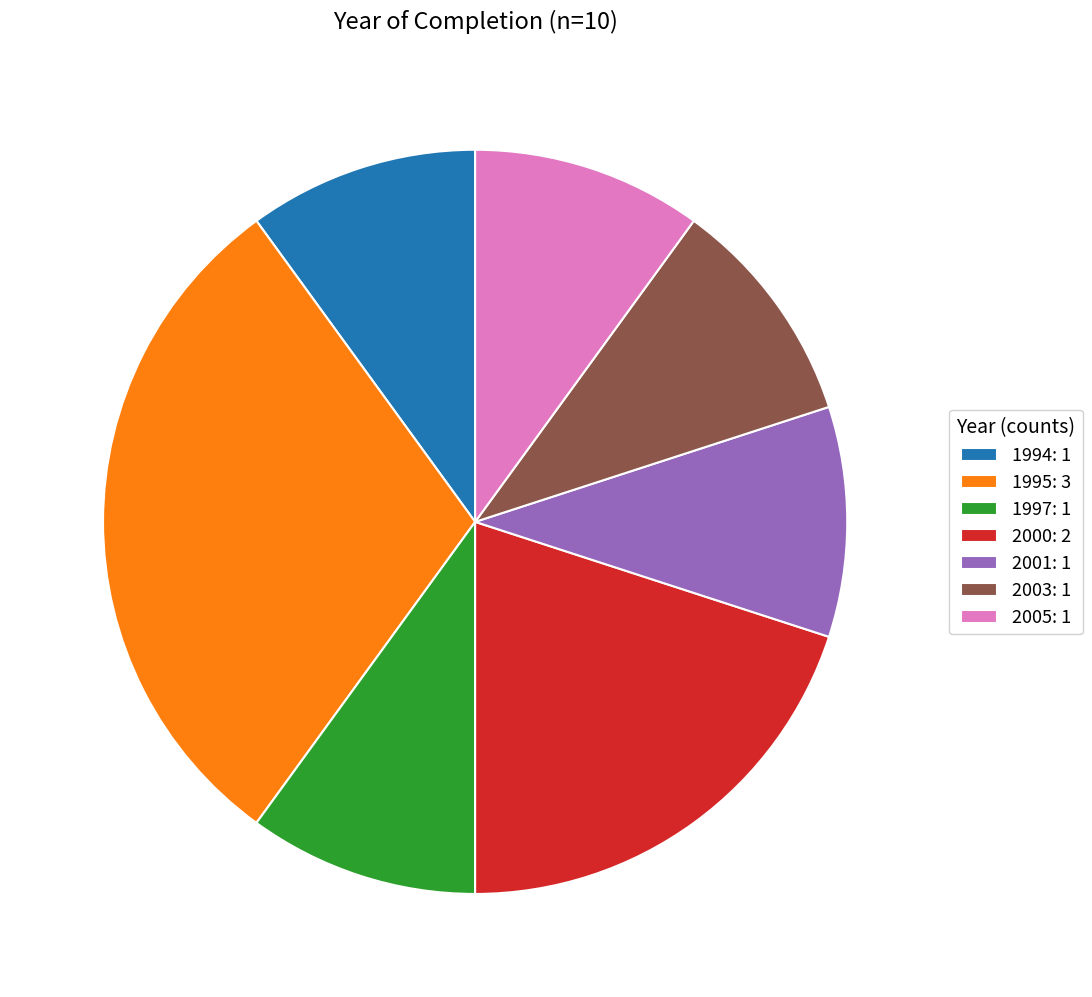

What is the ratio of the value at 1997: 1 to the value at 2001: 1?

1.0